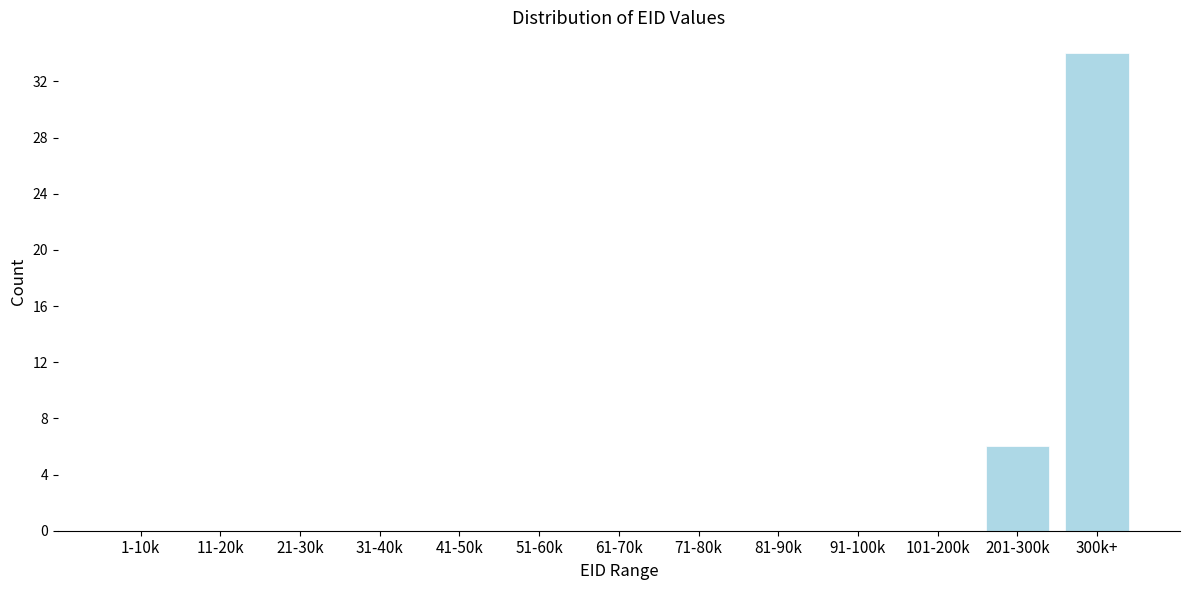

Reading left to right, list all the values displayed in this chart.

1-10k=0	11-20k=0	21-30k=0	31-40k=0	41-50k=0	51-60k=0	61-70k=0	71-80k=0	81-90k=0	91-100k=0	101-200k=0	201-300k=6	300k+=34